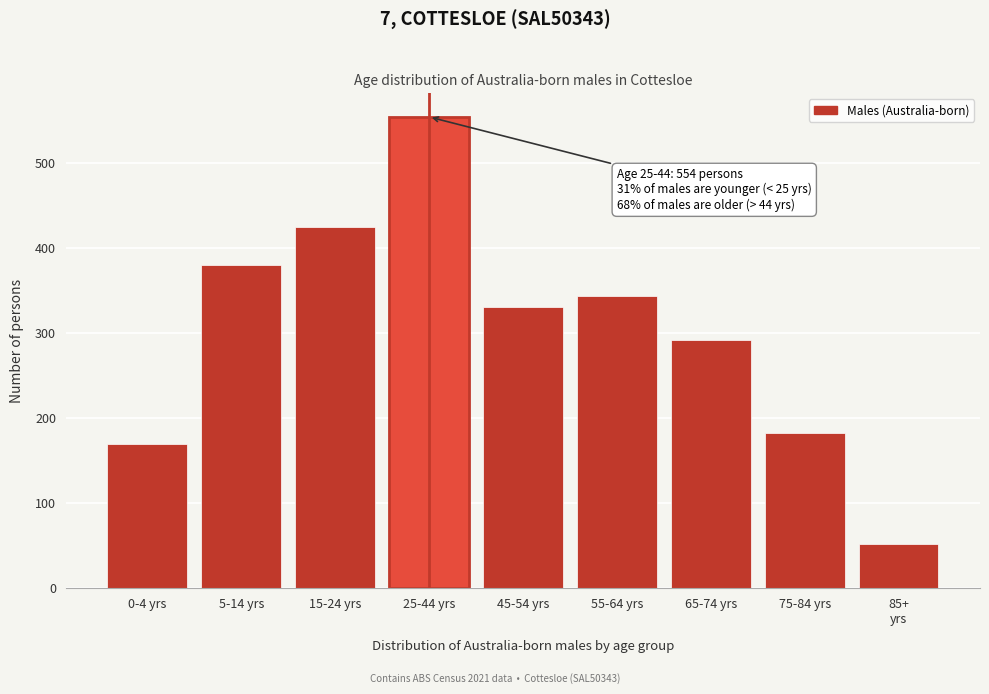

Reading left to right, extract all data points from this chart.

170	380	425	554	331	343	292	182	52